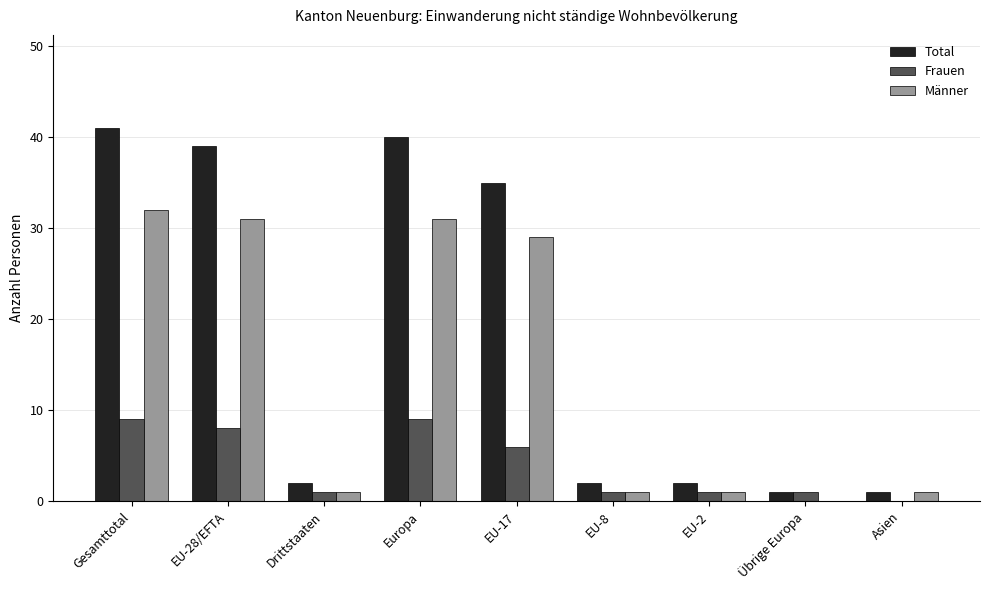

How many groups of bars are there?

9